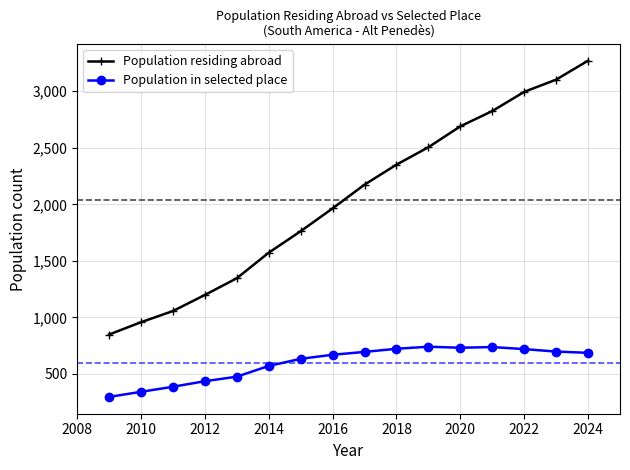

Rank the series by their average value, from highest to lowest.

Population residing abroad, Population in selected place